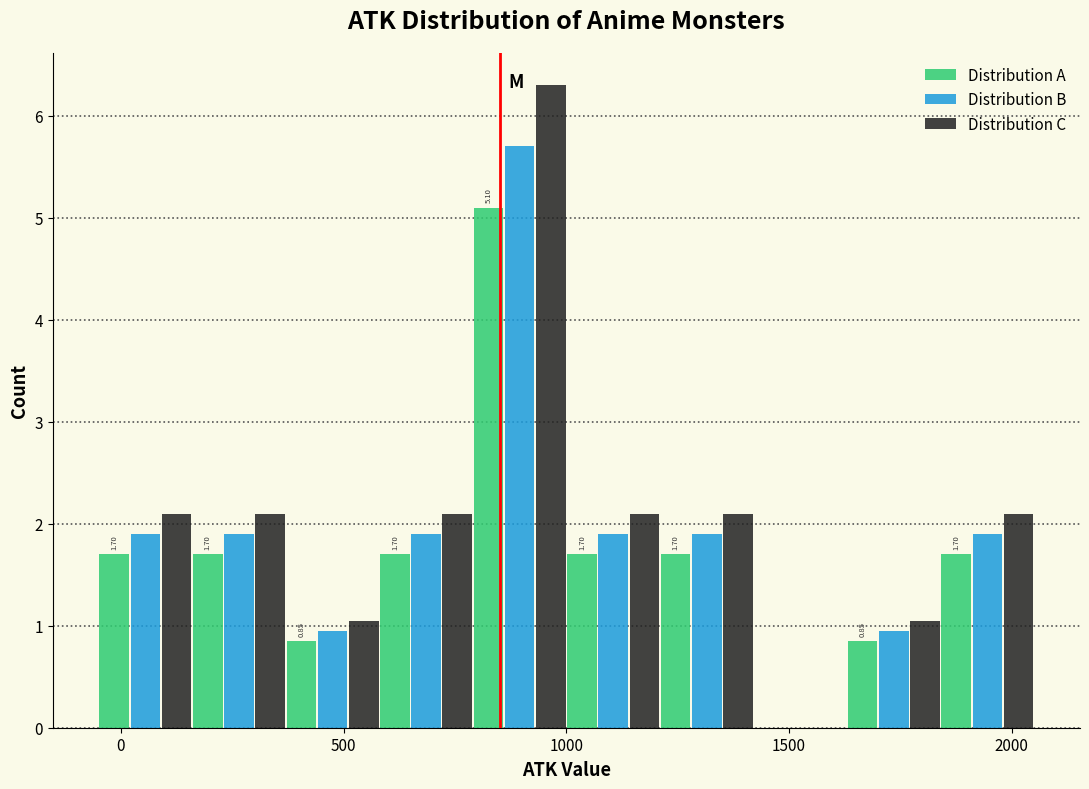

In the Distribution A series, which range on the x-axis has the tallest bar?

790 to 1000